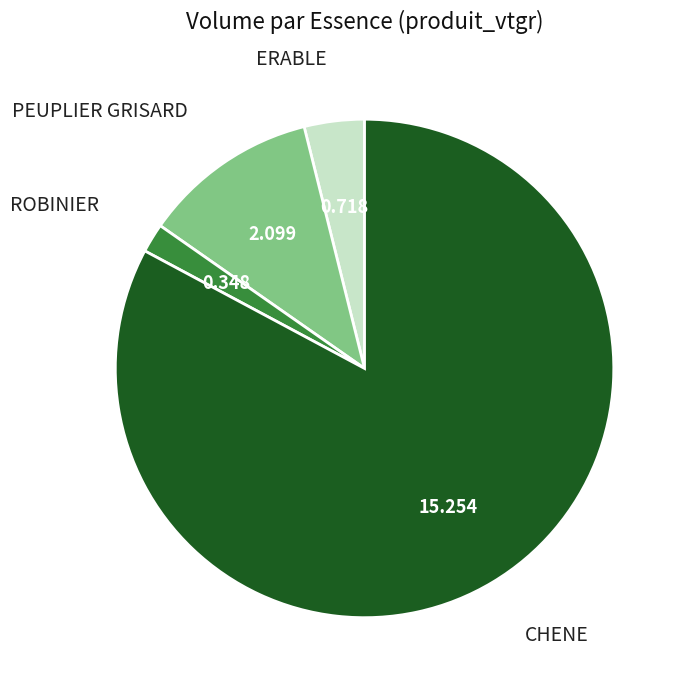

Rank the categories by value from highest to lowest.

CHENE, PEUPLIER GRISARD, ERABLE, ROBINIER